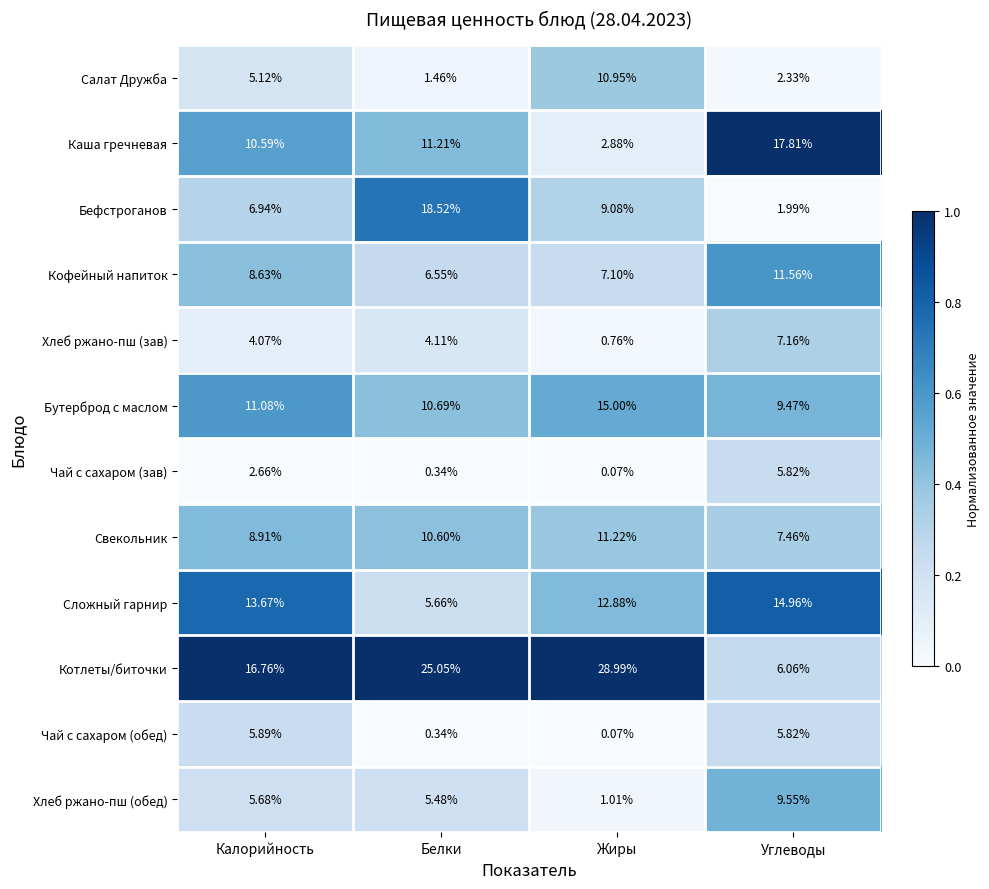

Rank the categories by Чай с сахаром (обед) value from highest to lowest.

Калорийность, Углеводы, Белки, Жиры